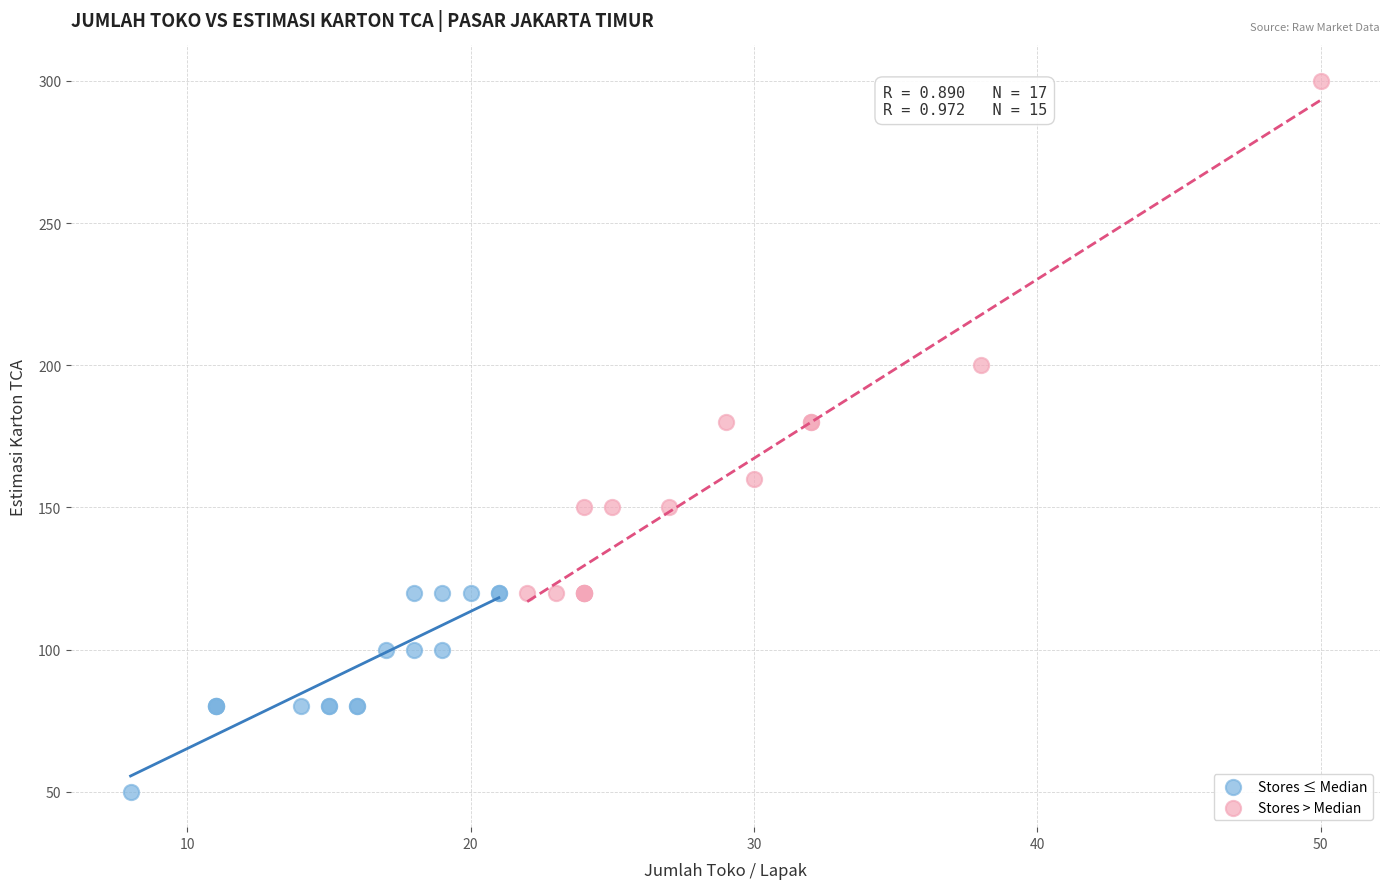

Which series reaches the minimum Y coordinate?

Stores ≤ Median